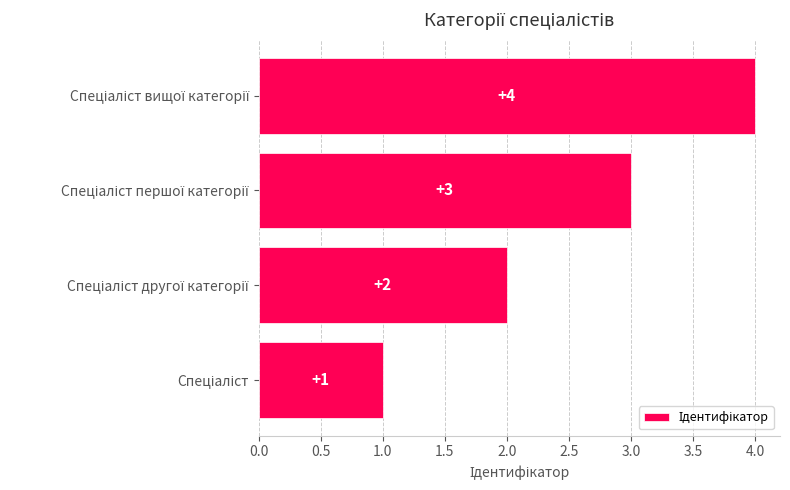

What is the sum of all values?

10